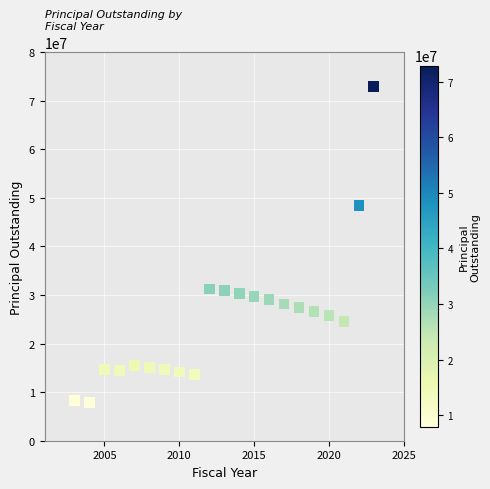

What is the range of X values (max minus min)?

20.0